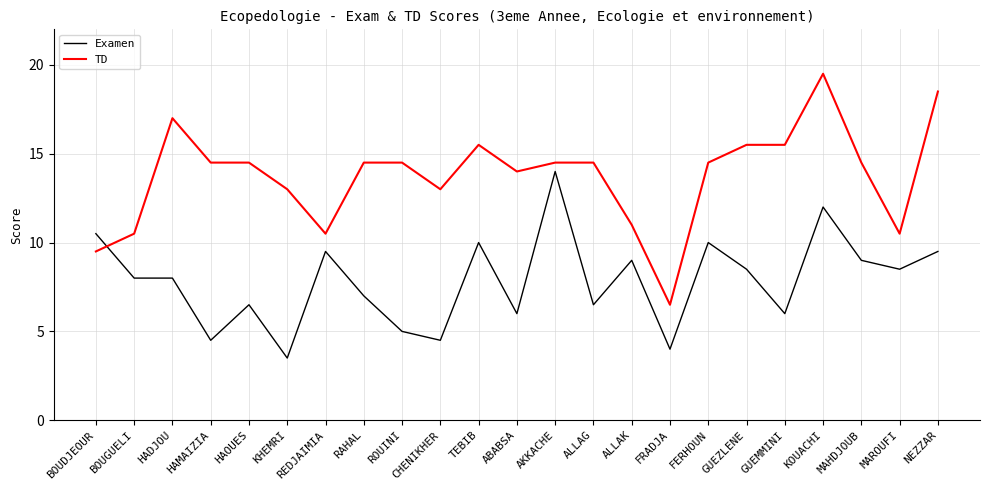

How many lines are shown in the chart?

2